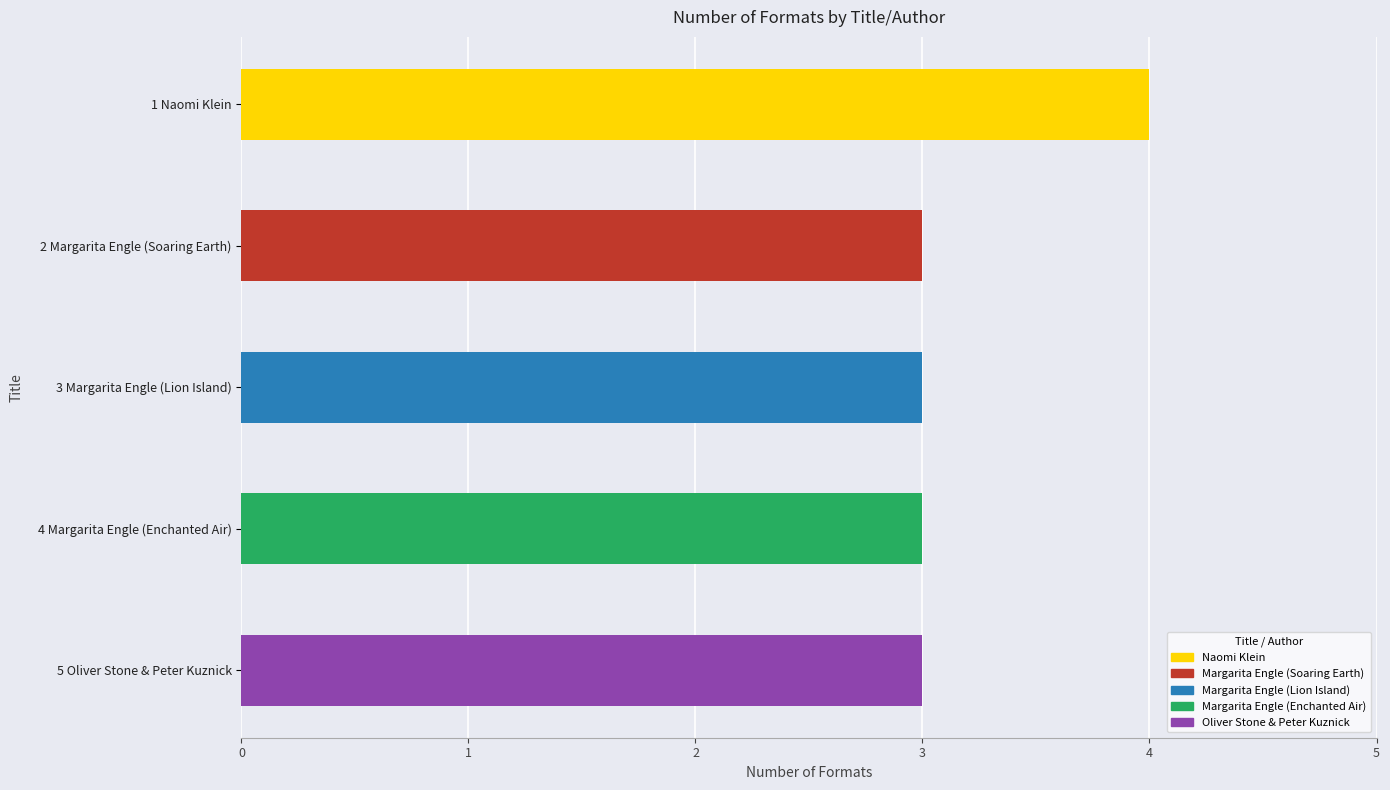

Read the value at Margarita Engle (Enchanted Air).

3